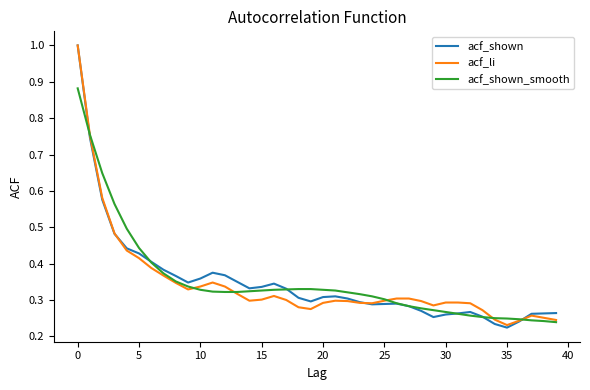

What are all the series names shown in the legend?

acf_shown, acf_li, acf_shown_smooth